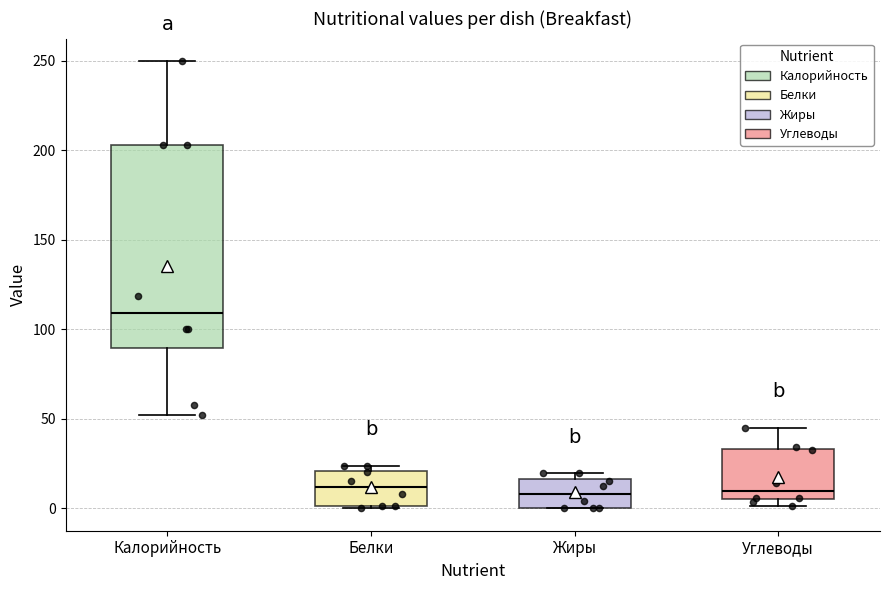

Reading left to right, read every box against the y-axis: the position of its median line, the range the box covers, and the ends of its whiskers. The values are not printed on the chart, so give them approximately, as read against the axis.

Калорийность: median 110, box 90 to 205, whiskers 50 to 250
Белки: median 10, box 0 to 20, whiskers 0 to 25
Жиры: median 10, box 0 to 15, whiskers 0 to 20
Углеводы: median 10, box 5 to 35, whiskers 0 to 45